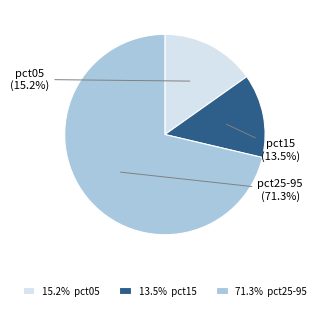

What is the majority slice?

pct25-95